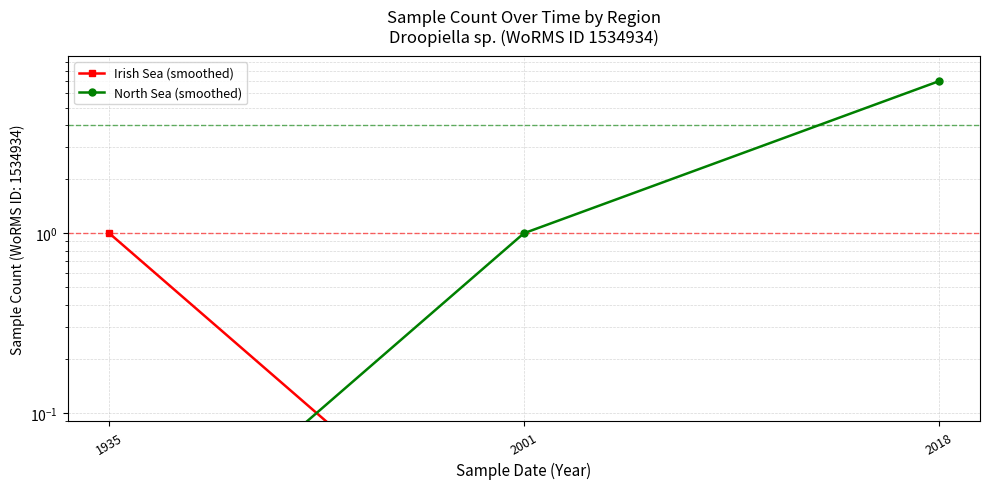

Reading left to right, what are all the values shown in this chart?

Irish Sea (smoothed): 1.0	0.0	0.0
North Sea (smoothed): 0.0	1.0	7.0